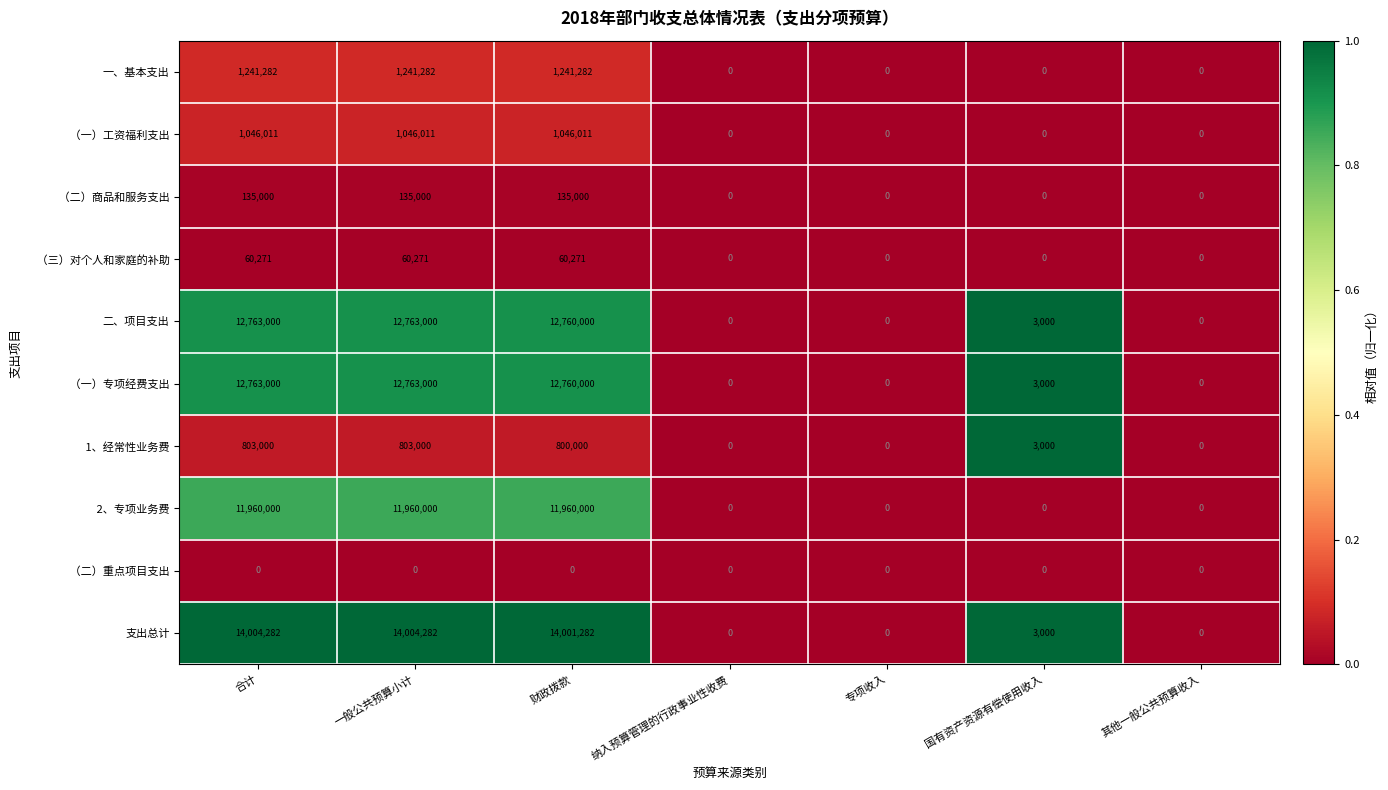

What is the total value across all series at 财政拨款?

54763846